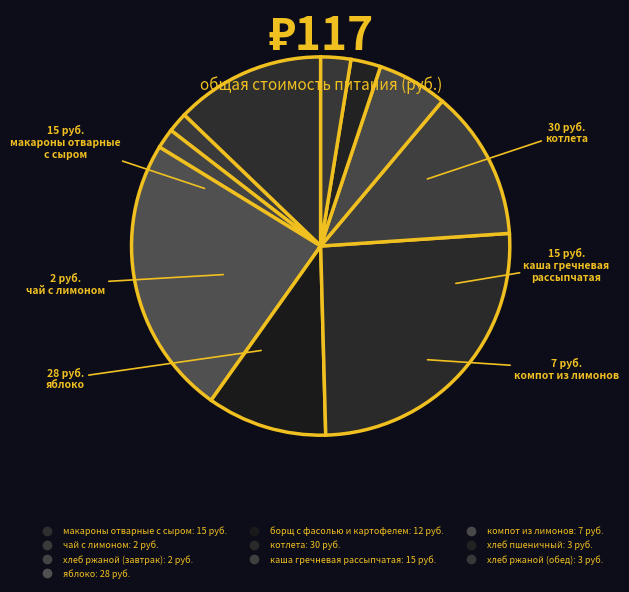

How many slices are in this pie chart?

10